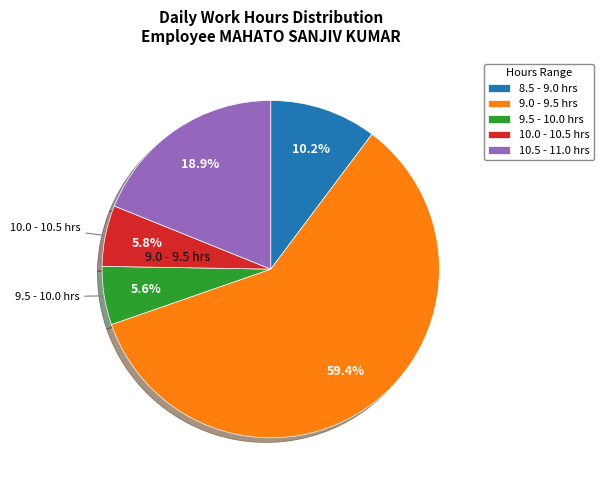

What is the largest slice in the pie chart?

9.0 - 9.5 hrs